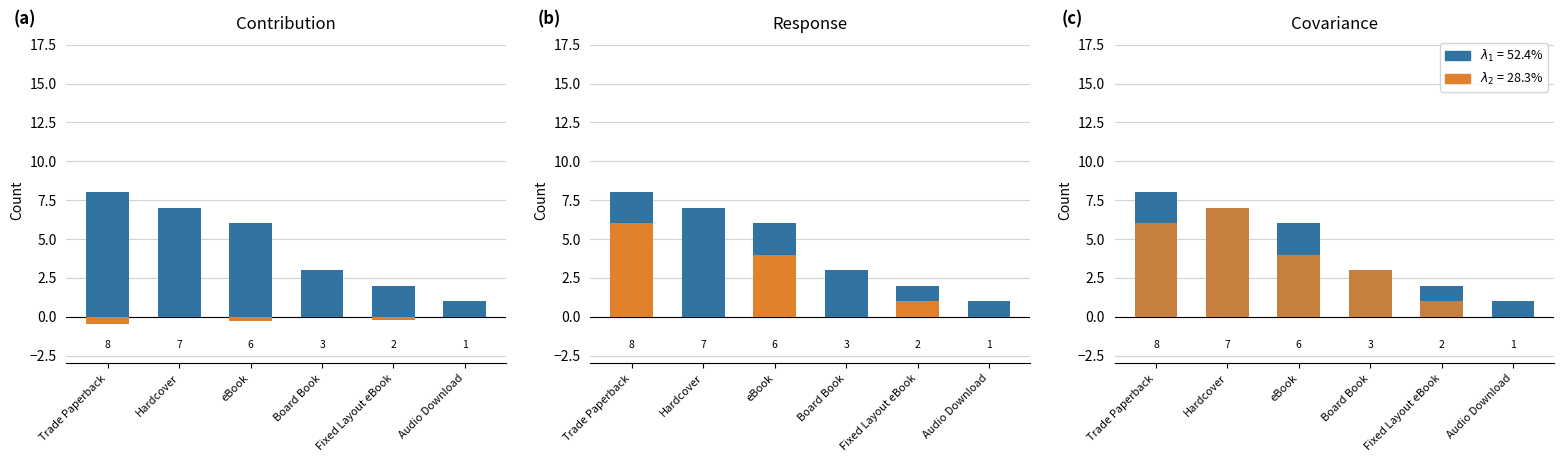

What is the label of the 5th bar from the left?

Fixed Layout eBook